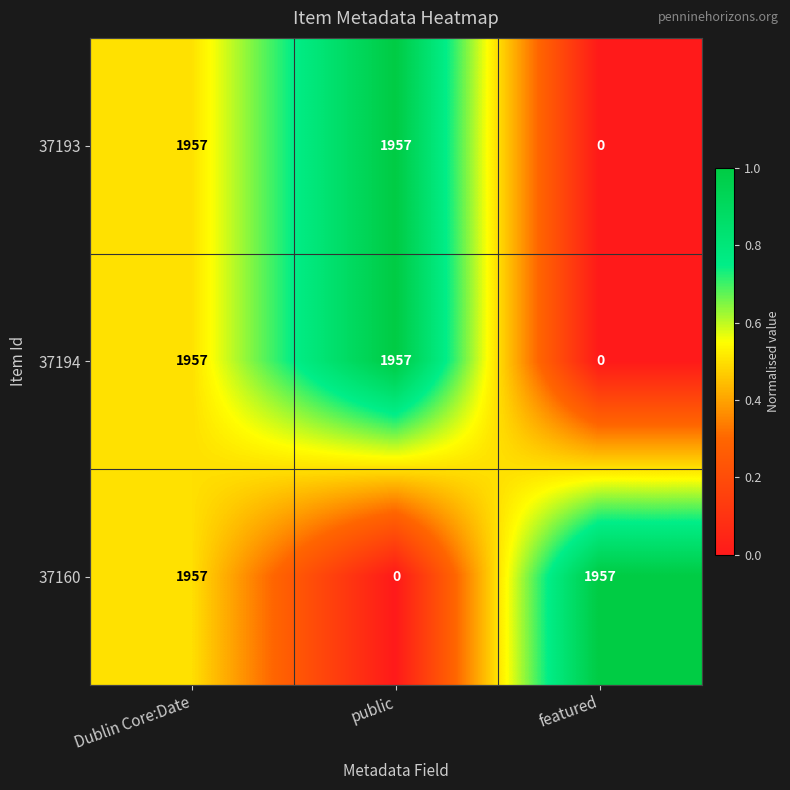

What is the average value of the 37160 series?

1305